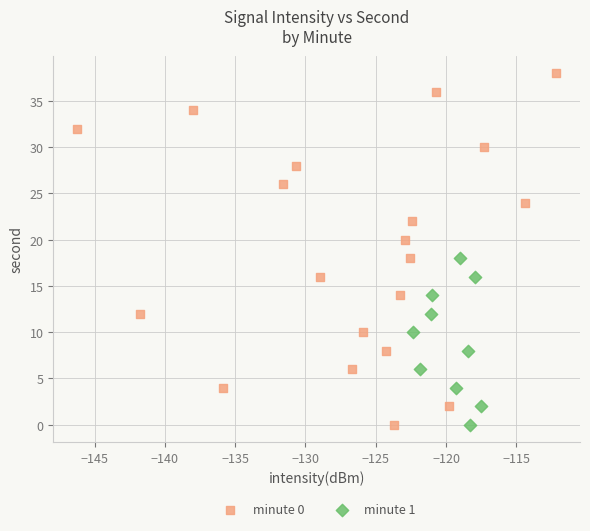

Which series reaches the maximum Y coordinate?

minute 0